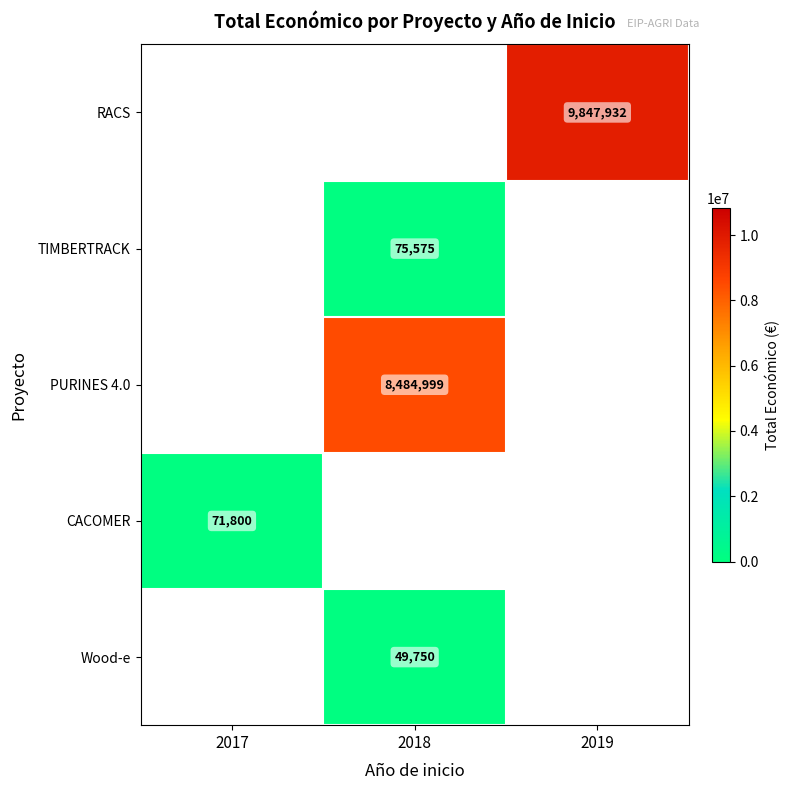

True or false: TIMBERTRACK has a value of 109394 at 2018.

False